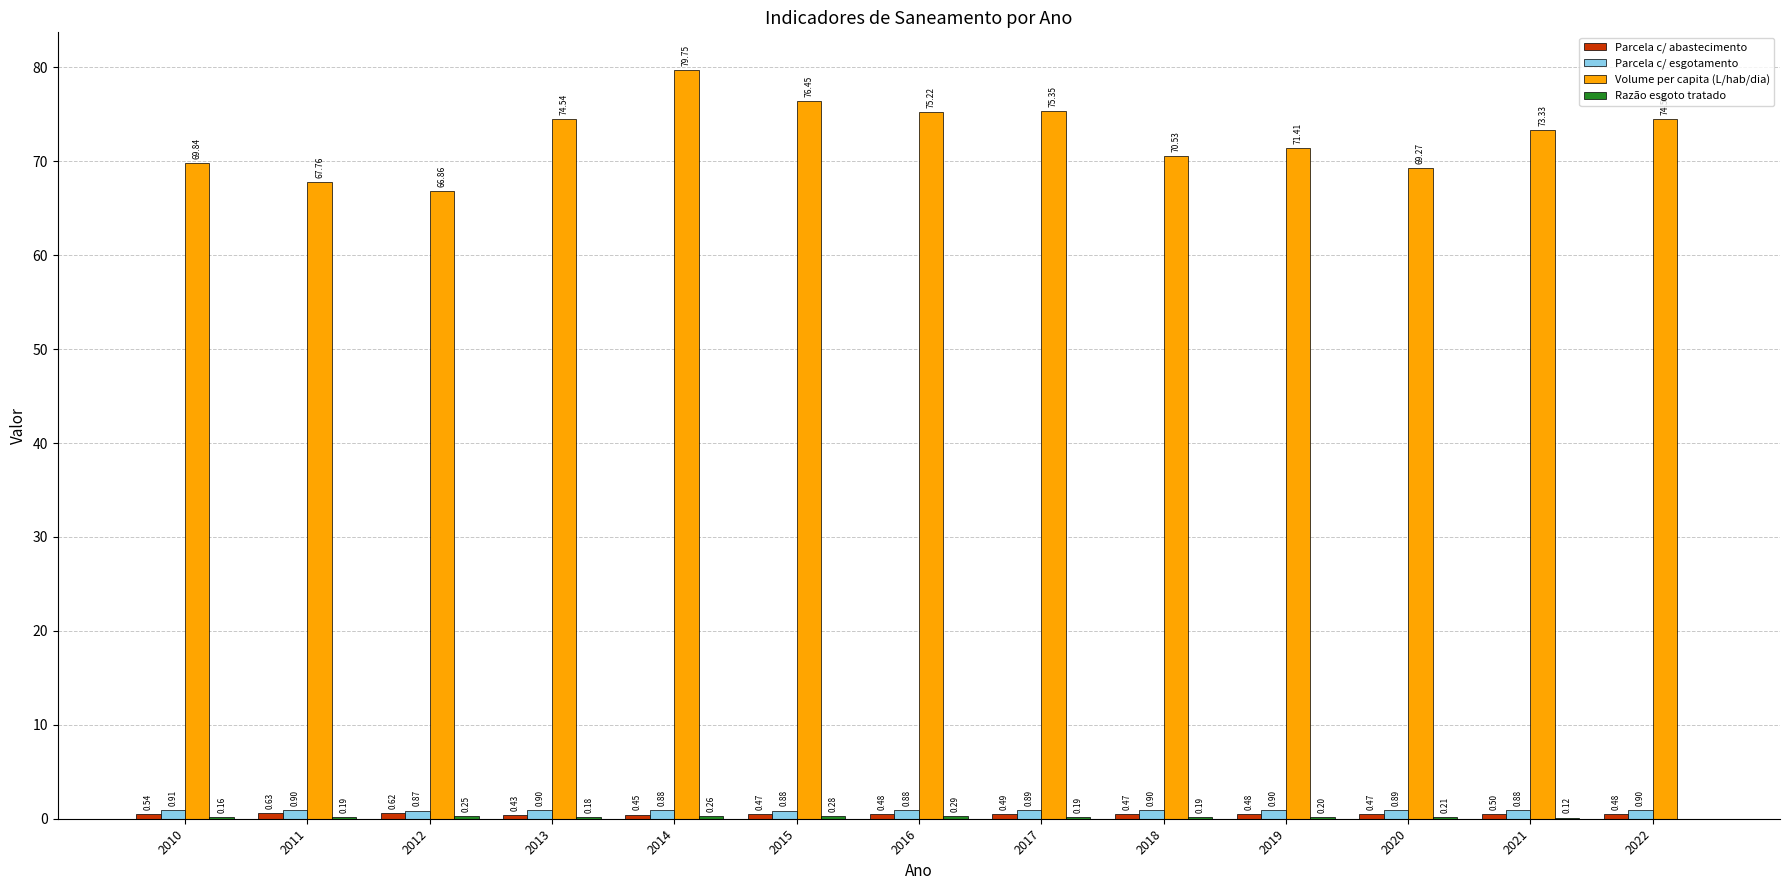

Which series has the largest total across all categories?

Volume per capita (L/hab/dia)